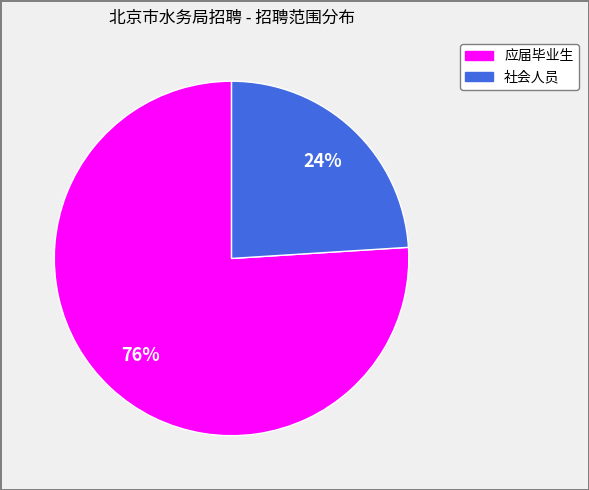

Which has a higher value, 应届毕业生 or 社会人员?

应届毕业生